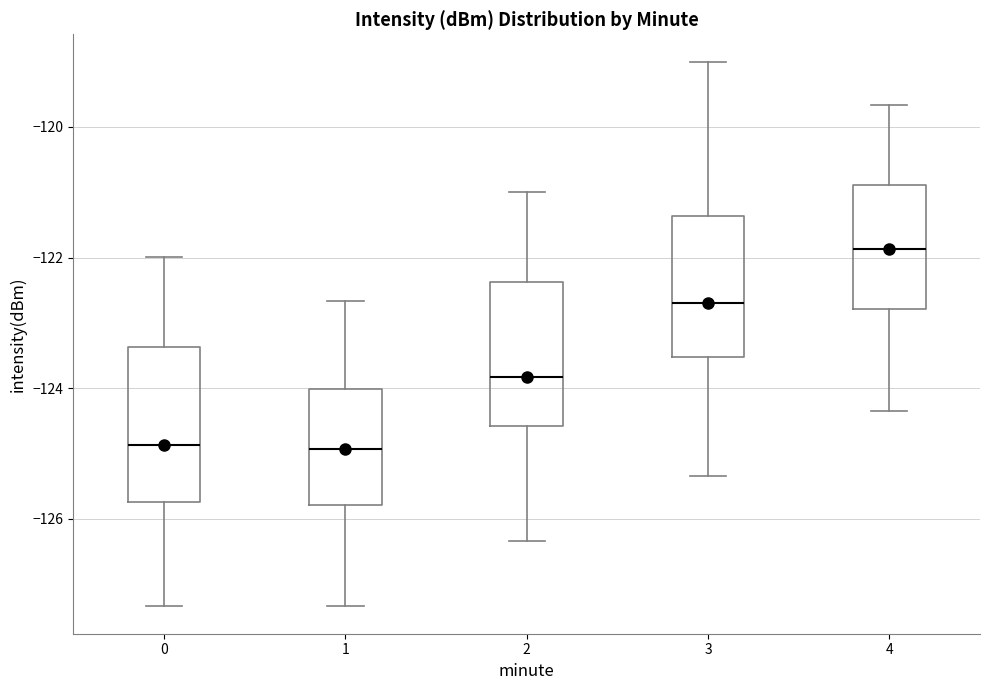

Where does the median line of the box at x = 0 sit on the y-axis? The values are not printed on the chart, so give them approximately, as read against the axis.

-124.8